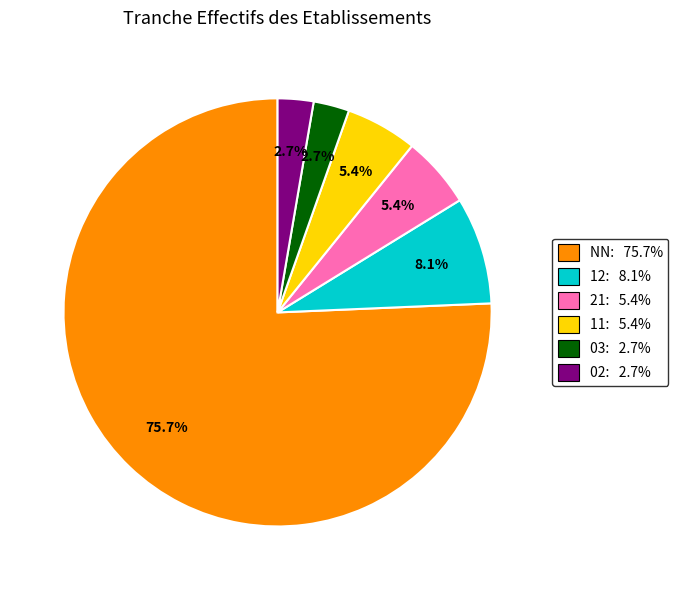

Does any single category account for the majority?

Yes